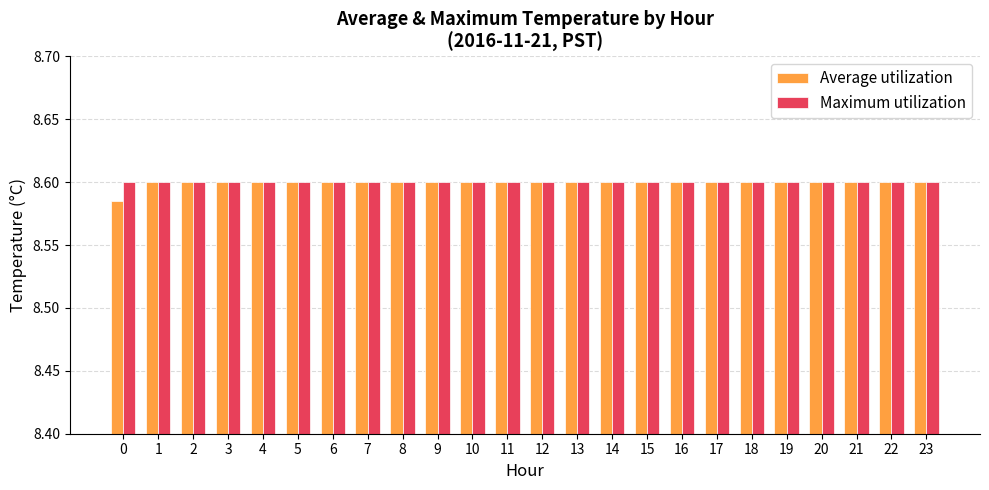

What is the total value across all series at 15?

17.2